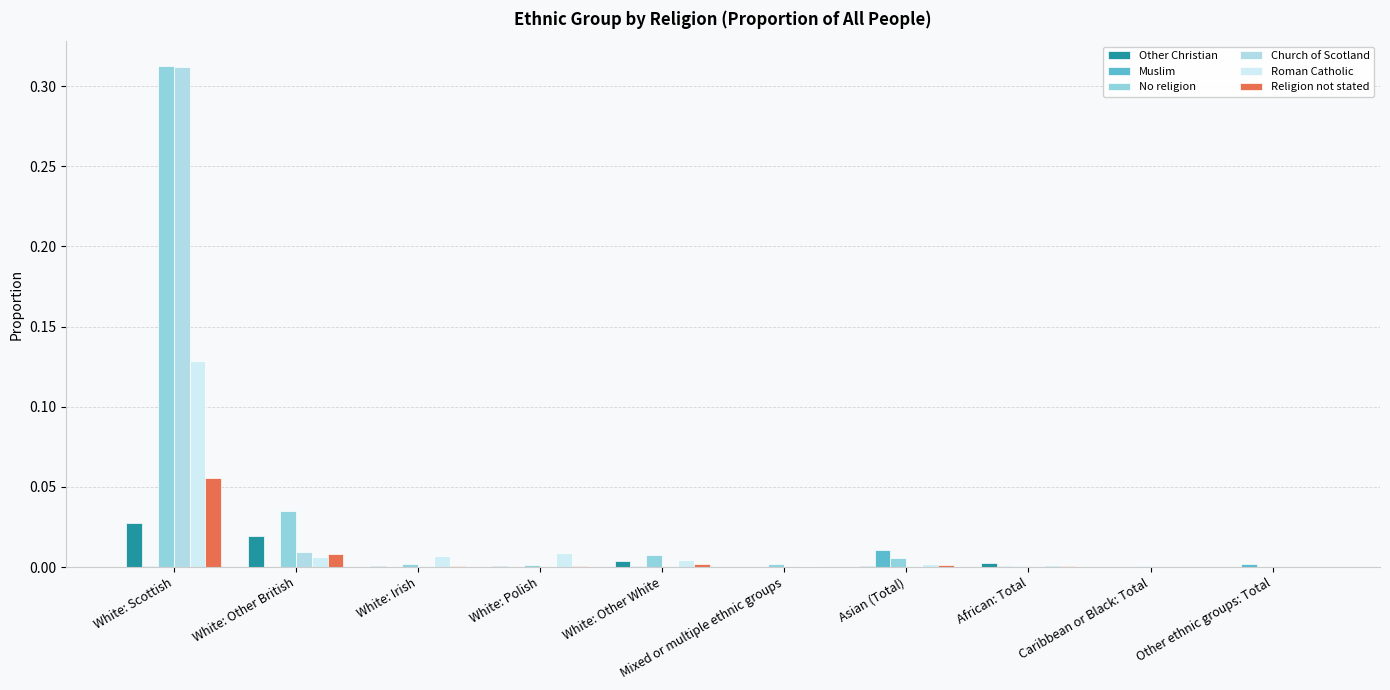

Are the bars horizontal?

No